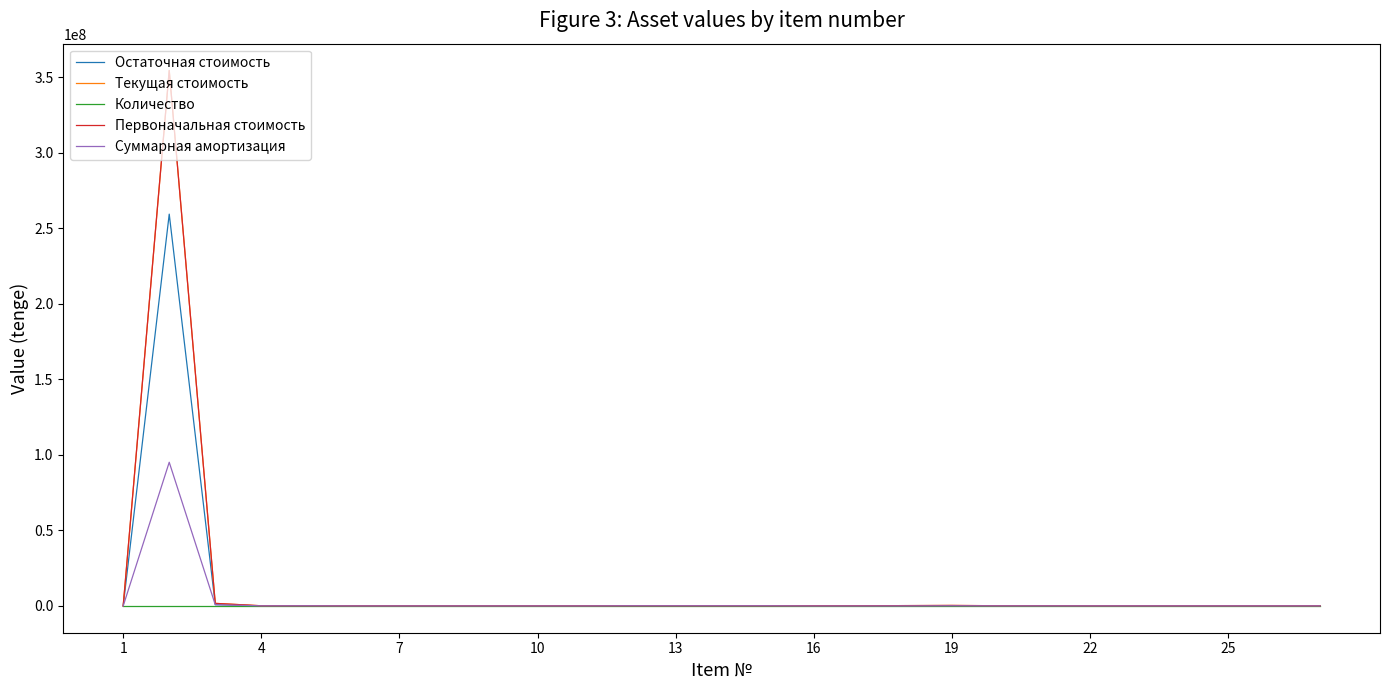

True or false: Суммарная амортизация and Текущая стоимость cross at least once.

False